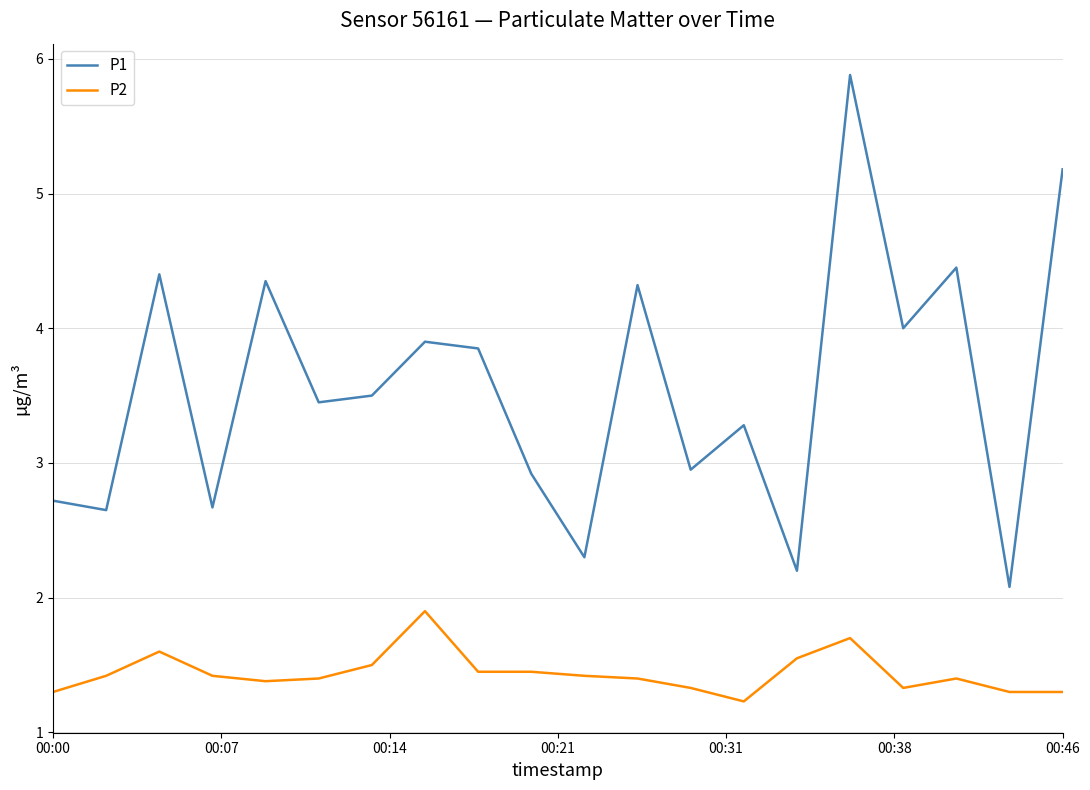

How many interior local valleys does the P1 series have?

8